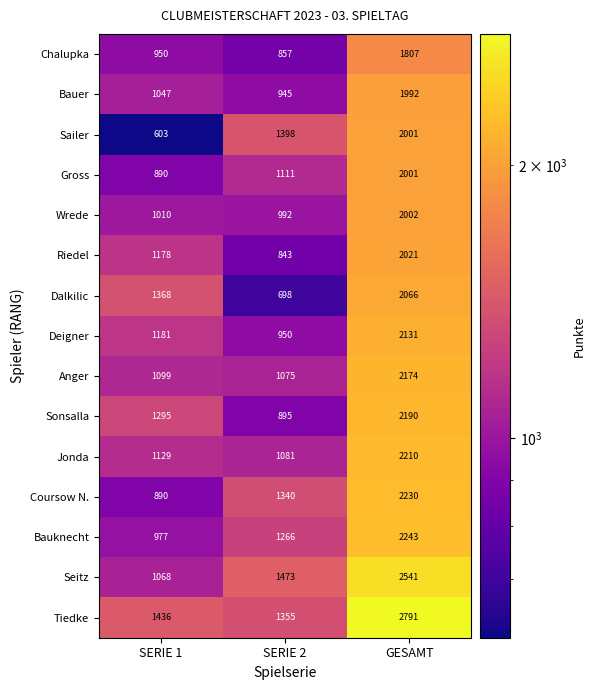

What is the difference between the highest and lowest values at SERIE 1?

833